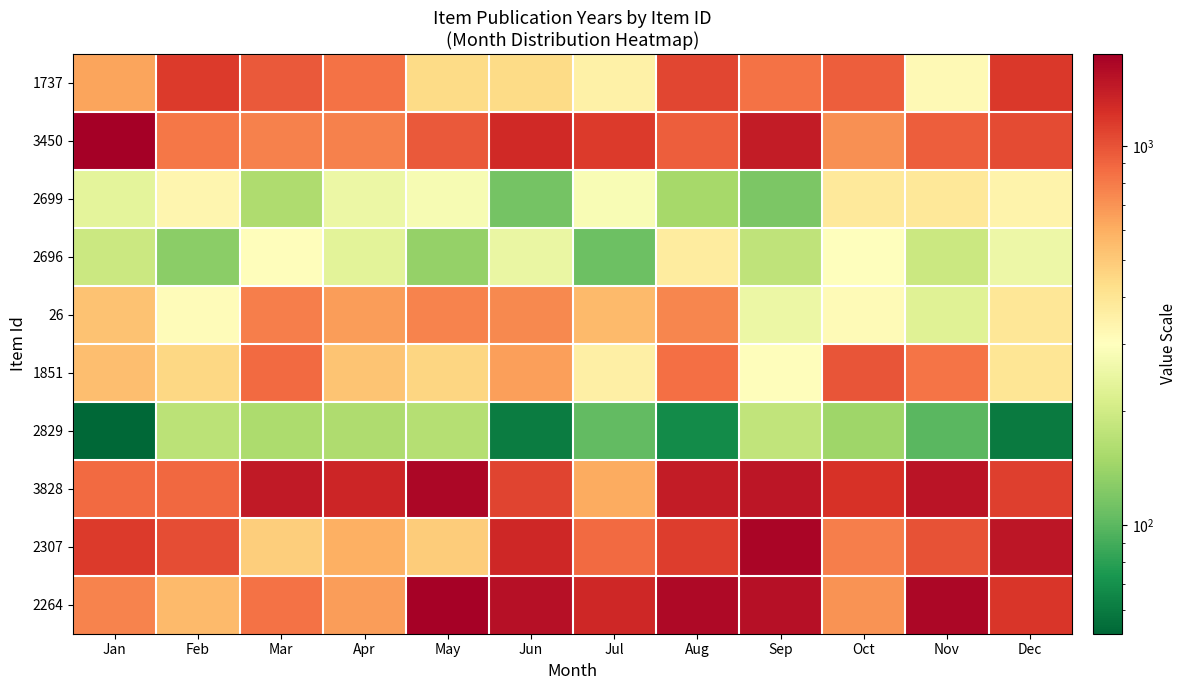

How many distinct data groups are displayed?

10